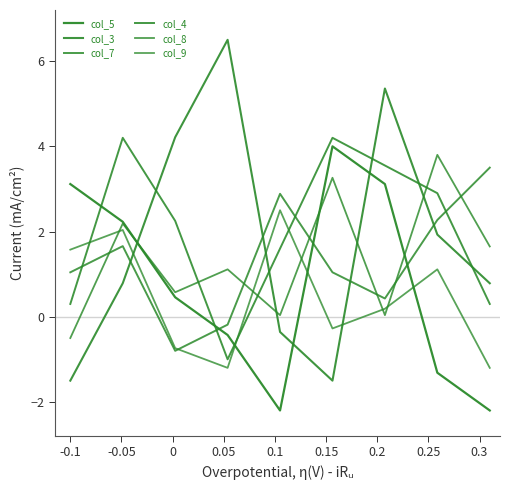

Does the chart have visible grid lines?

No